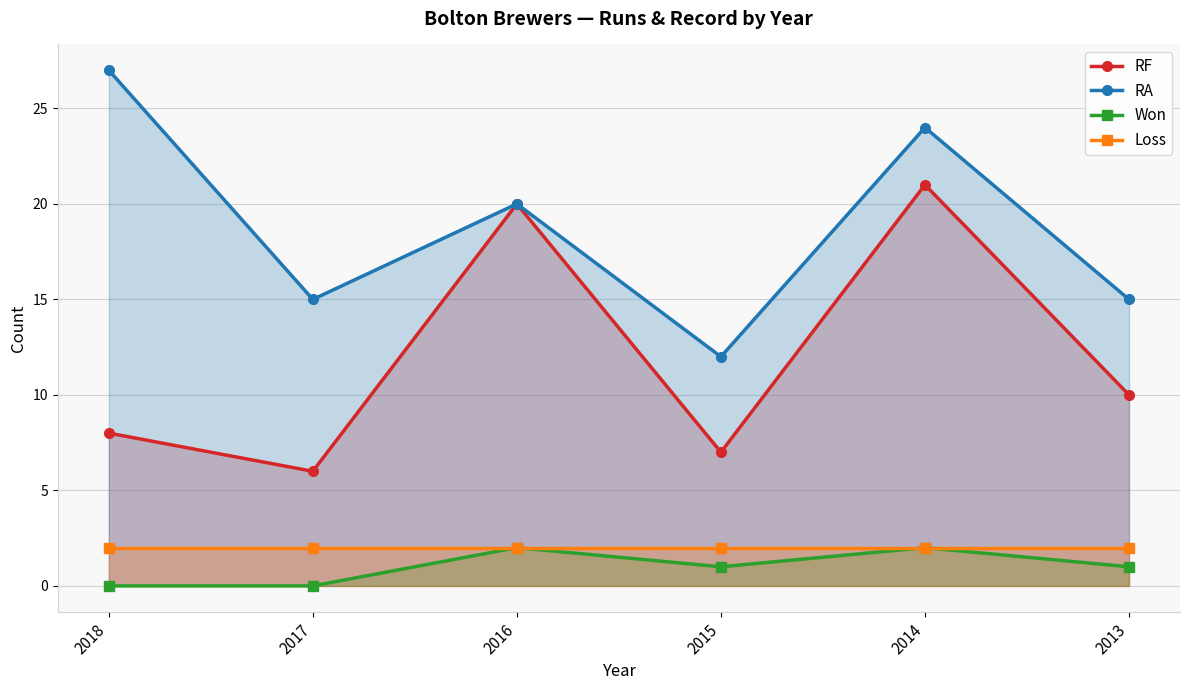

Does the chart display data point markers on the line(s)?

Yes